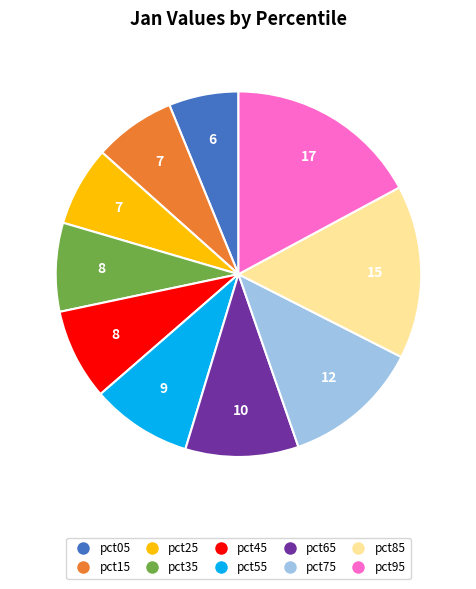

What is the ratio of the value at pct05 to the value at pct85?

0.4